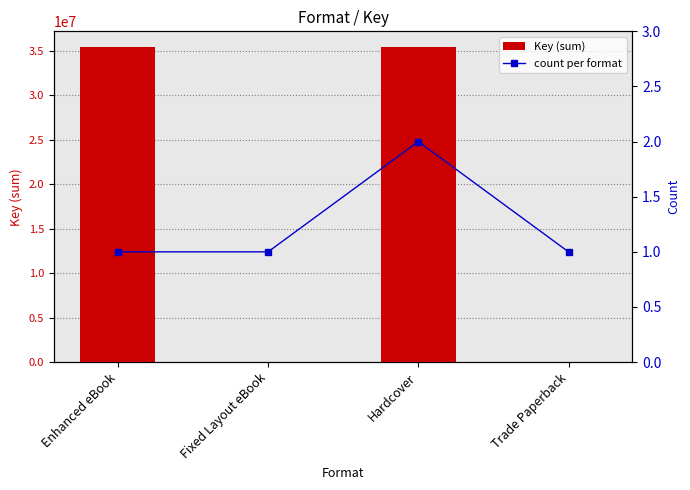

What position from the left is Enhanced eBook?

1